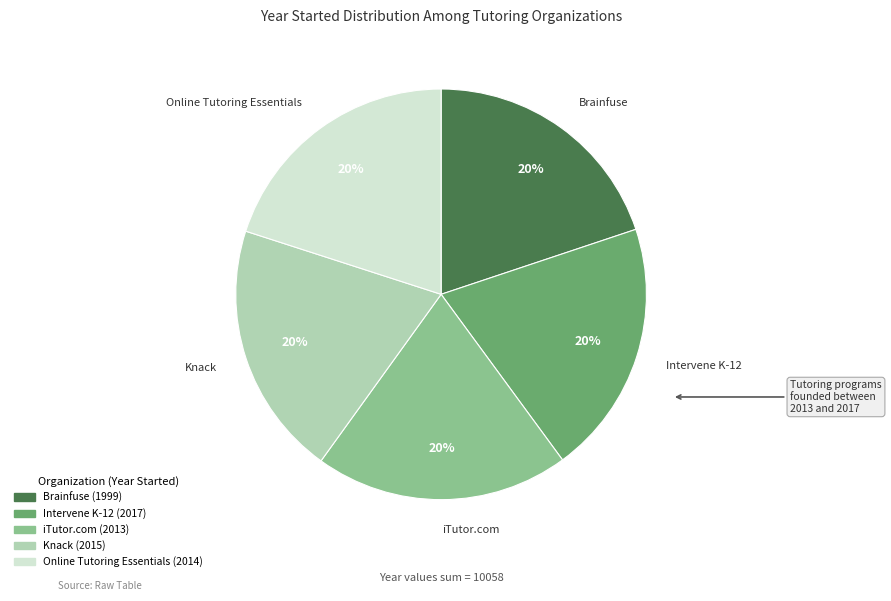

The Intervene K-12 slice represents 29% of the pie. True or false?

False